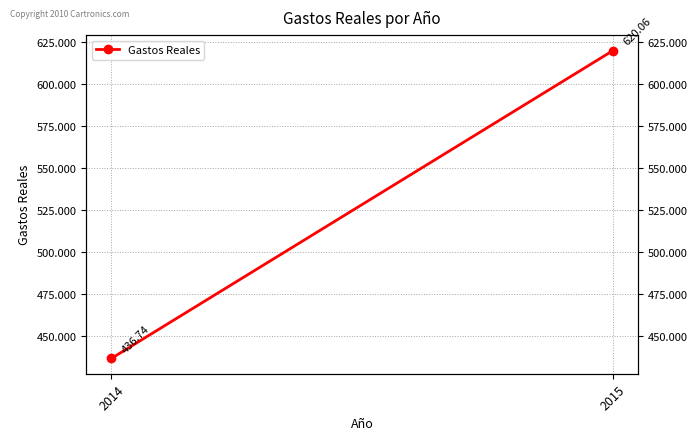

Reading left to right, what are all the values shown in this chart?

436.7	620.1